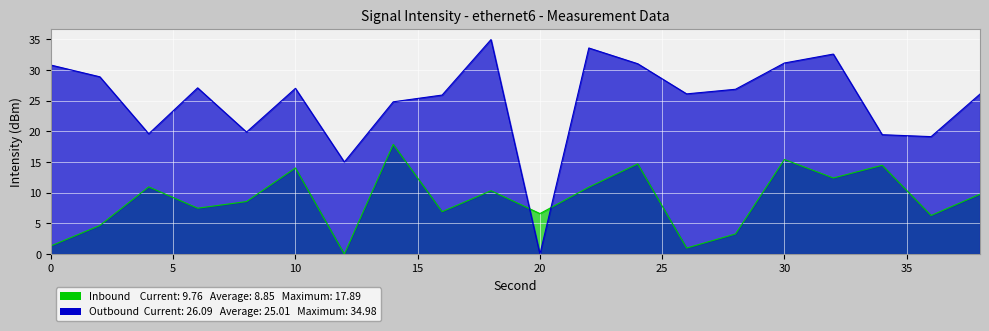

Which category has the lowest value across all series?

12